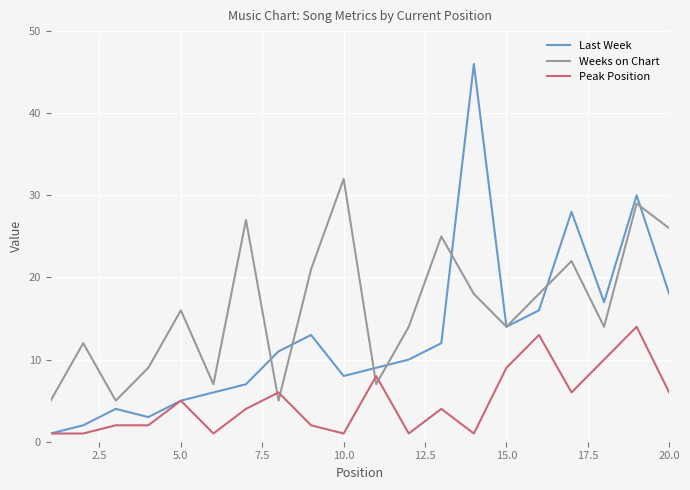

Which series has the largest total across all categories?

Weeks on Chart